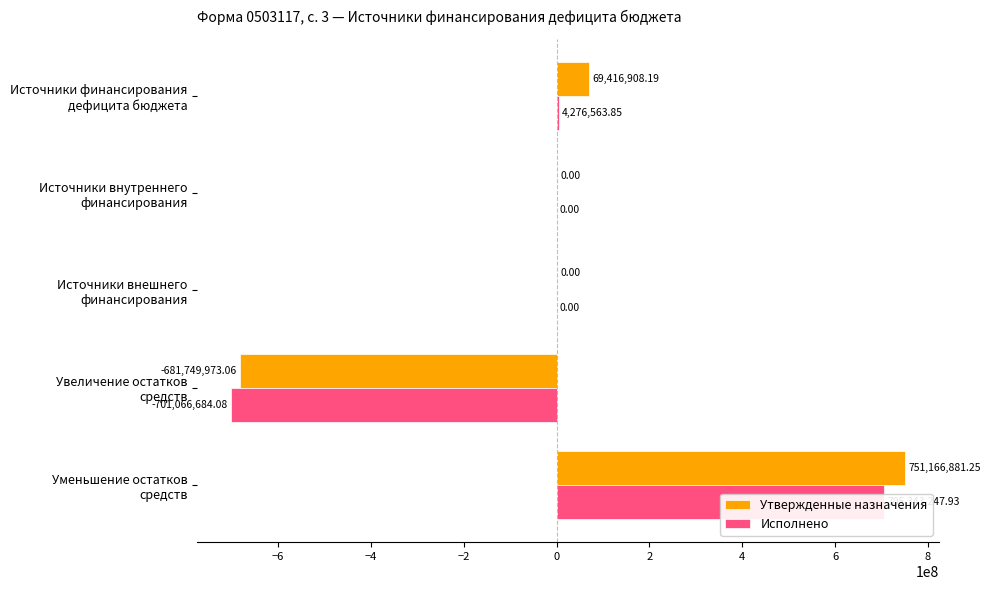

What are all the series names shown in the legend?

Утвержденные назначения, Исполнено